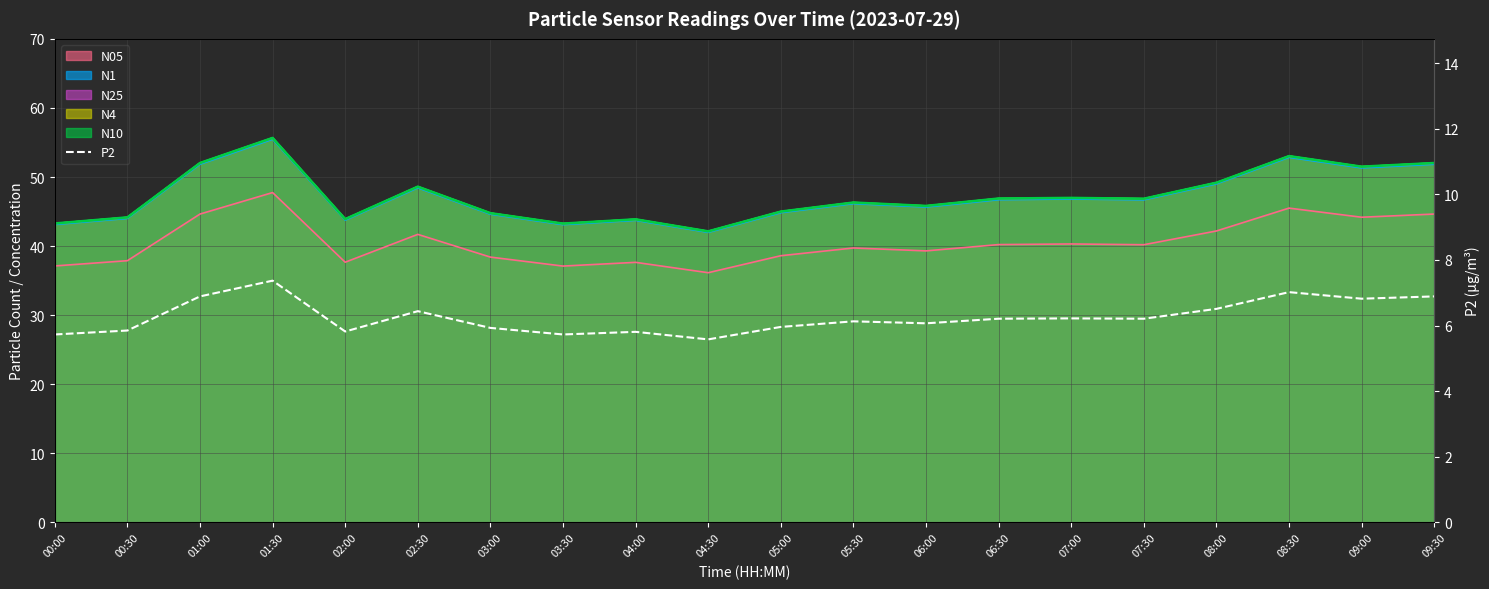

What is the sum of the values at 05:30 and 02:30?

12.6